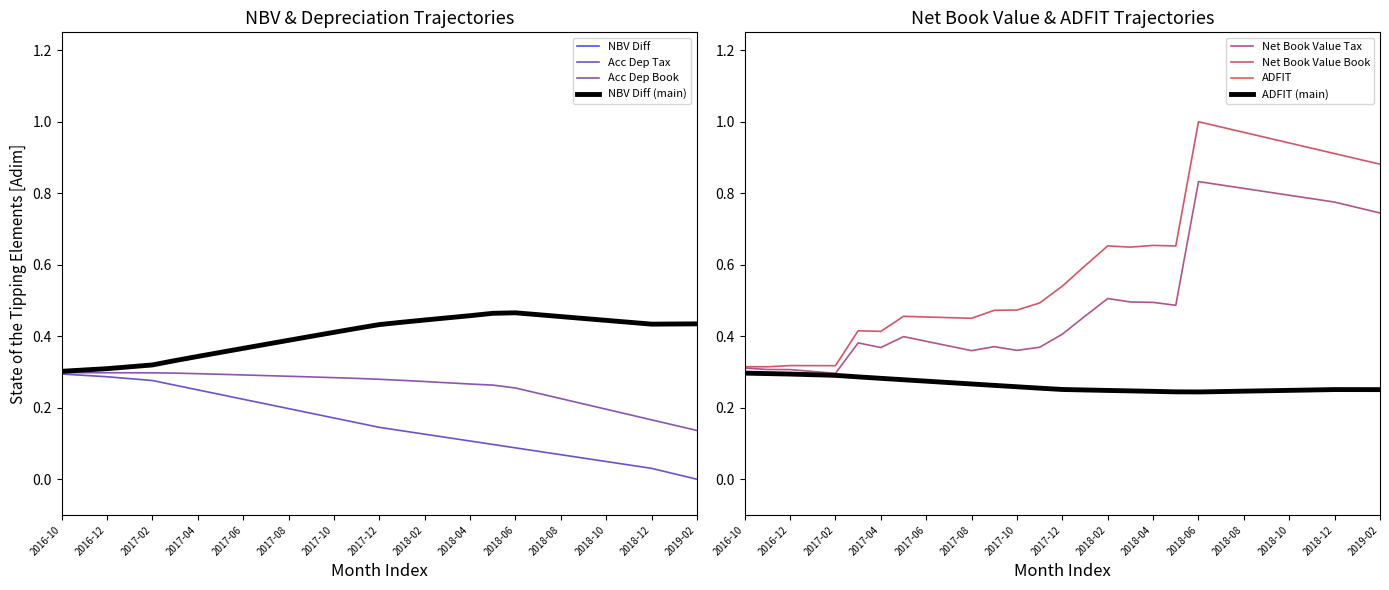

Is it true that Acc Dep Tax equals 0.1 at 2018-11?

False